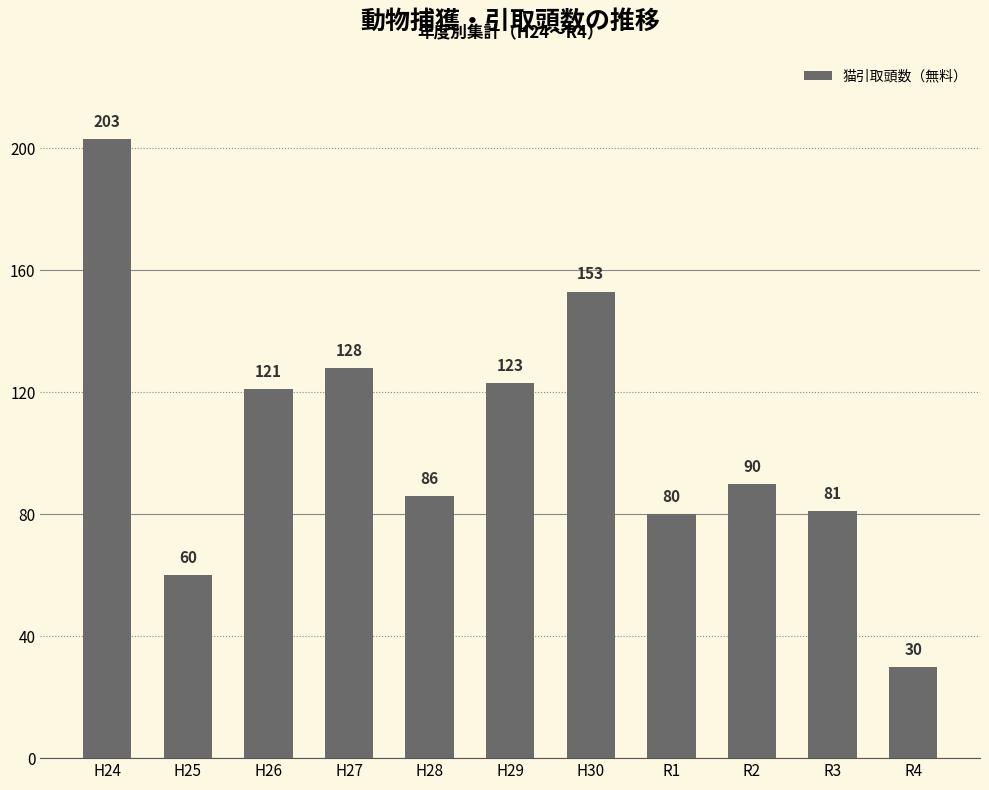

What is the change in value from H26 to H29?

+2